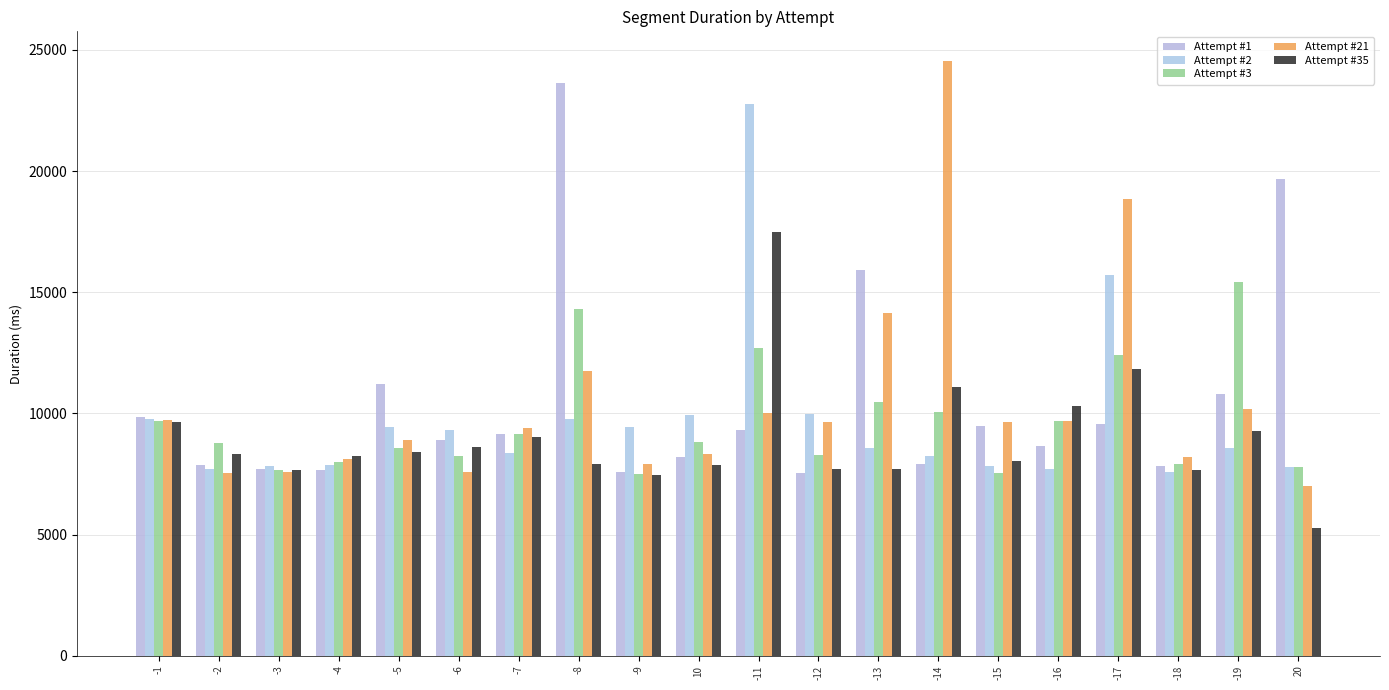

What is the difference between the second highest and minimum values in the Attempt #35 series?

6580